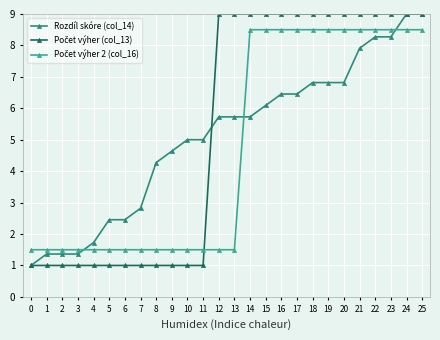

At how many categories does at least one series exceed 4?

18